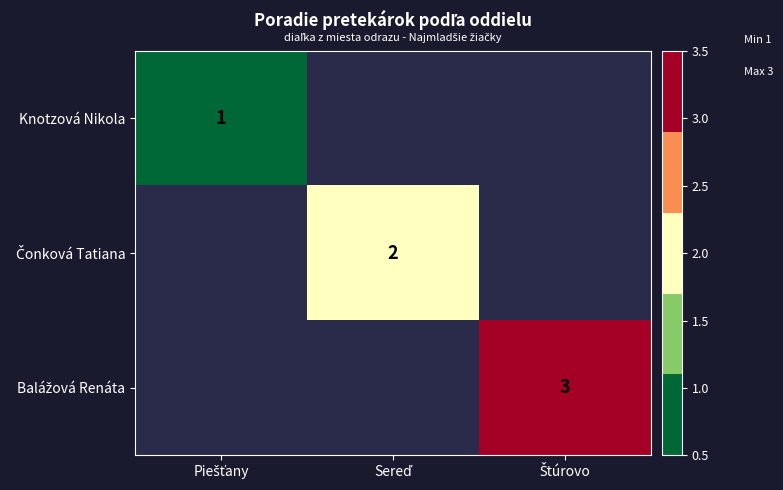

Which category has the highest value across all series?

Štúrovo